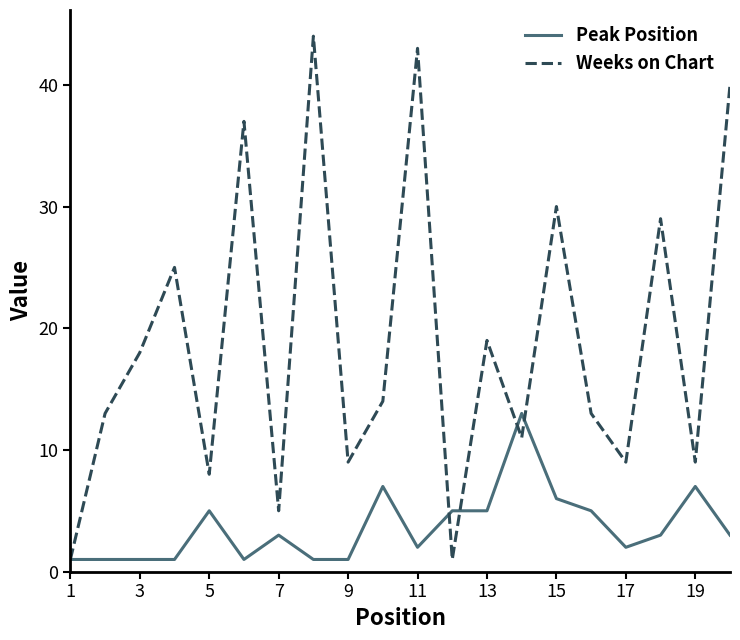

Which series has the widest spread of values?

Weeks on Chart